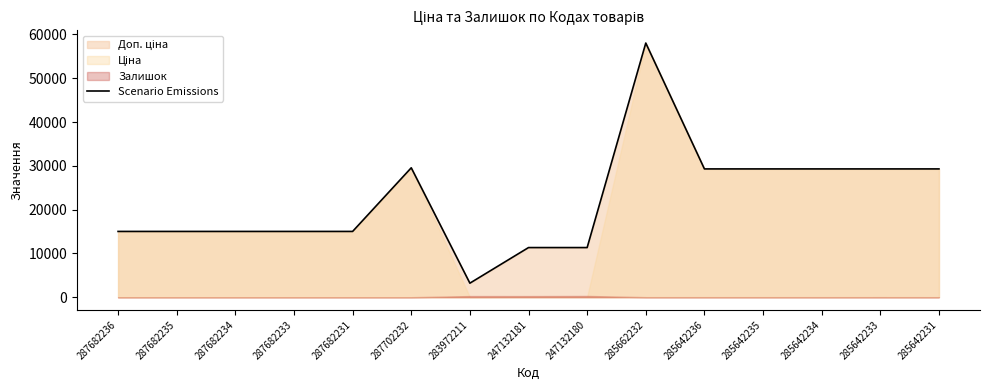

How many points are lower than both their immediate neighbors (excluding endpoints)?

1